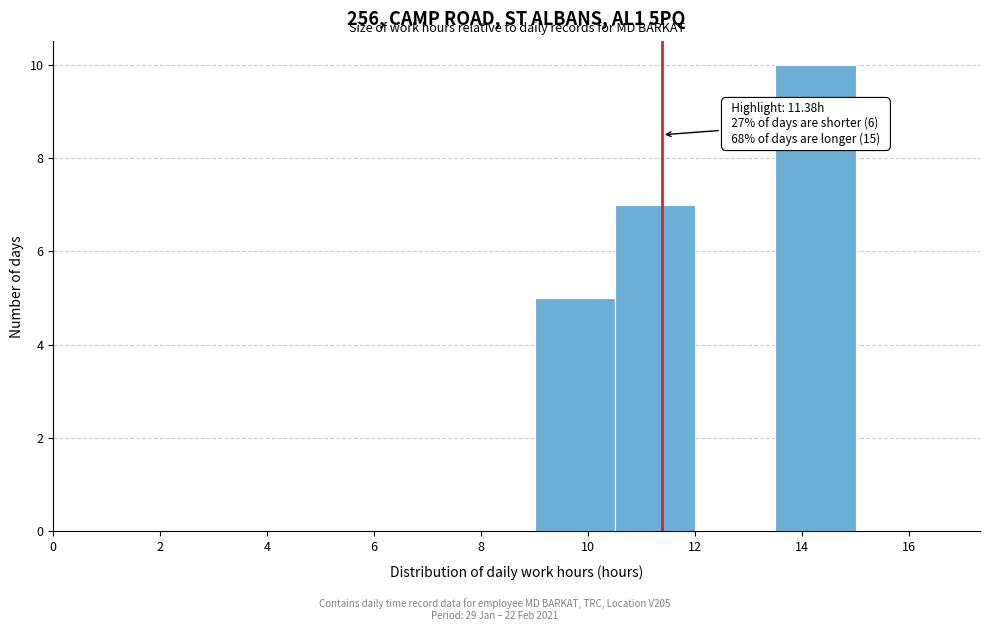

Over which range of the x-axis is the bar tallest?

13.5 to 15.0